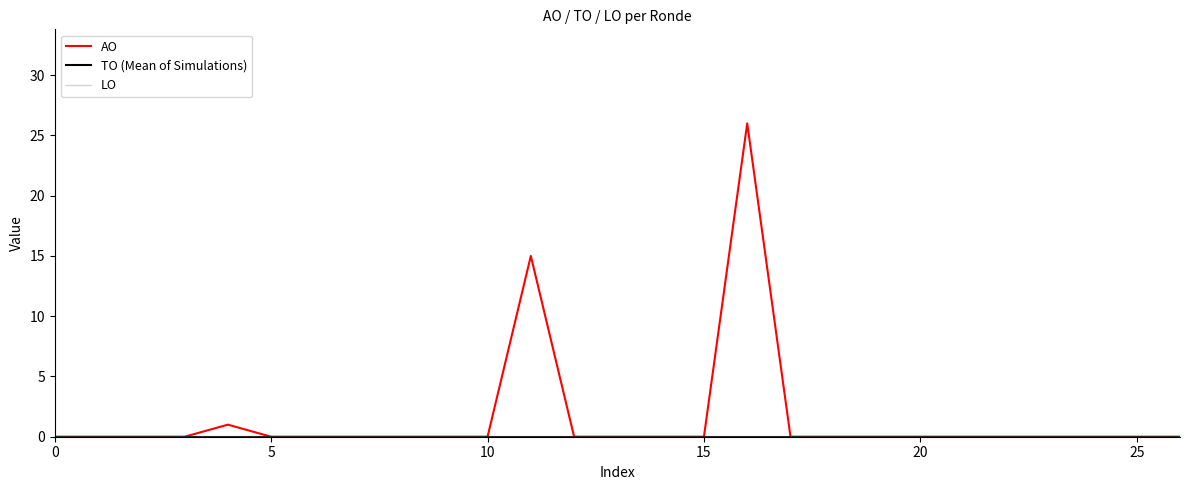

Is this an area chart (filled region under the line)?

No